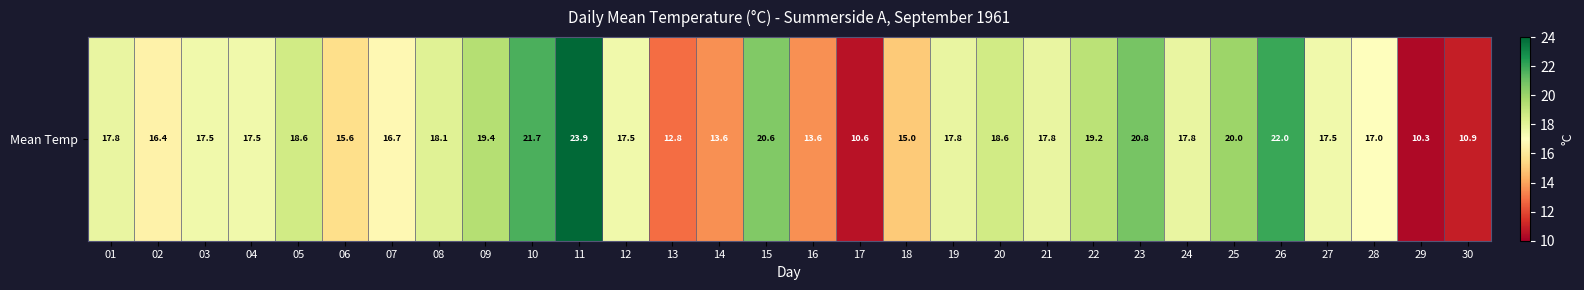

Rank the categories by value from highest to lowest.

11, 26, 10, 23, 15, 25, 09, 22, 05, 20, 08, 01, 19, 21, 24, 03, 04, 12, 27, 28, 07, 02, 06, 18, 14, 16, 13, 30, 17, 29